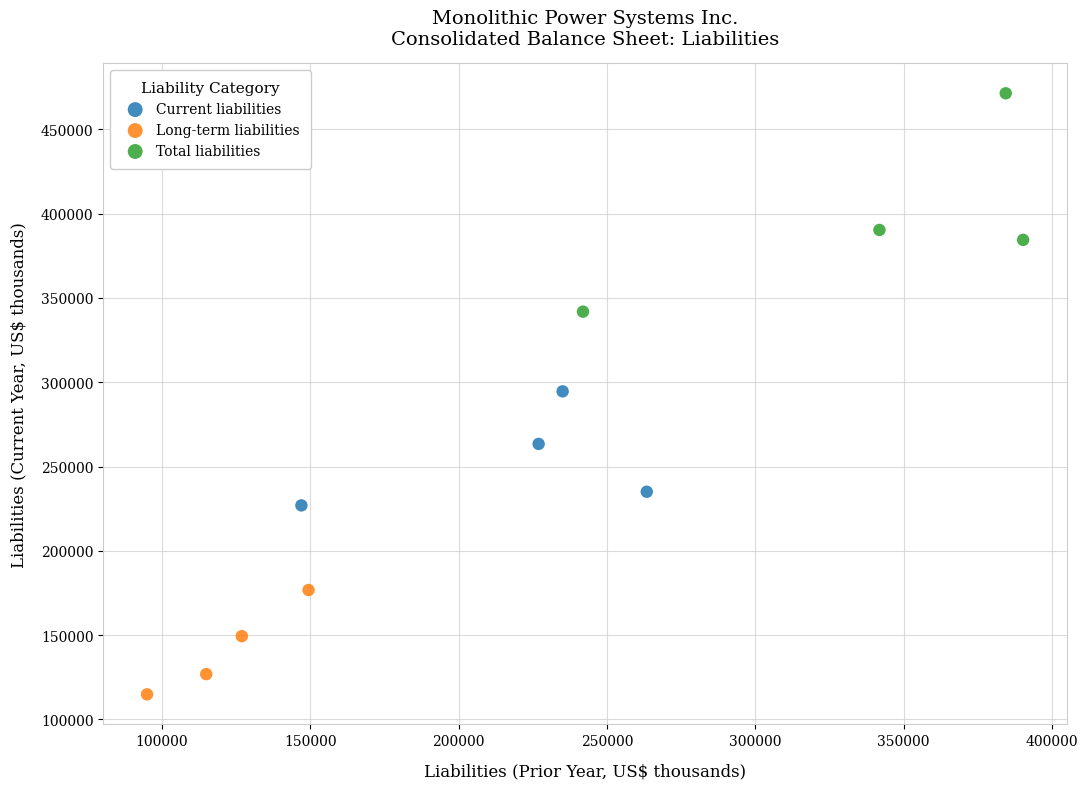

Which series has the largest Y range (max minus min)?

Total liabilities